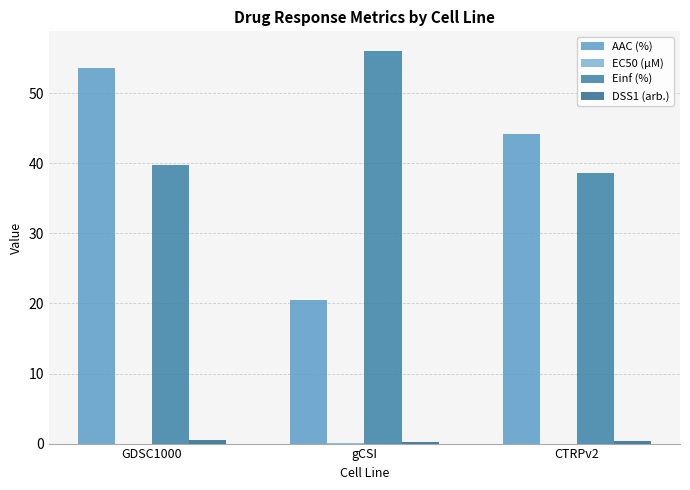

Are the bars horizontal?

No